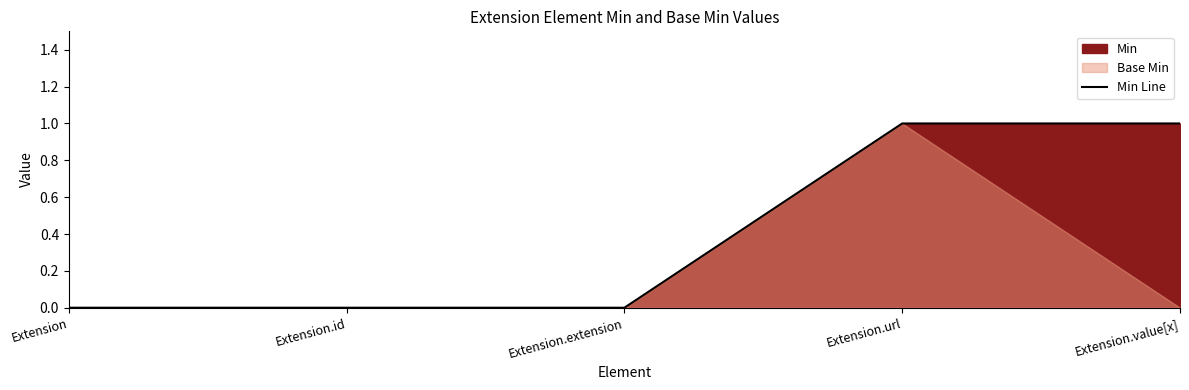

Reading left to right, extract all data points from this chart.

0	0	0	1	1